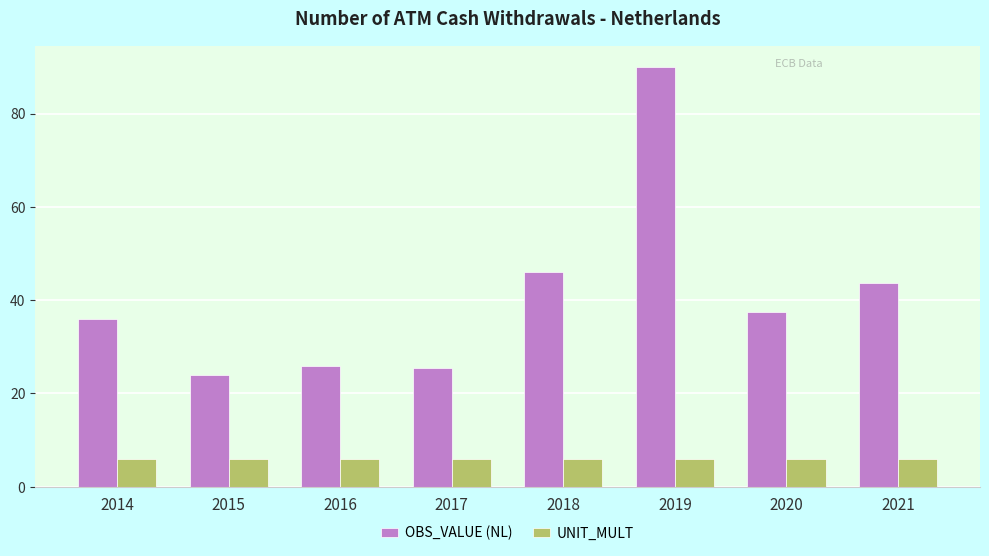

What is the sum of the OBS_VALUE (NL) values at 2017 and 2016?

51.4